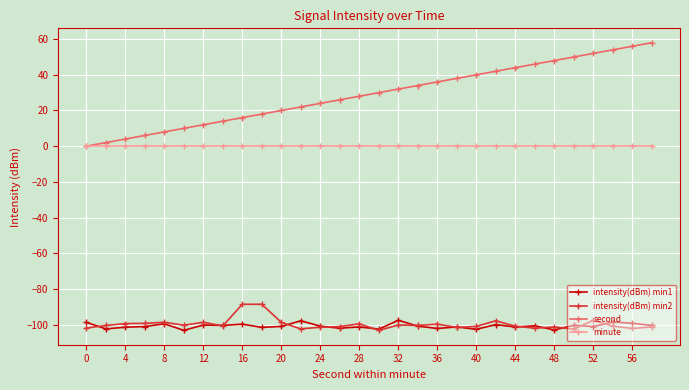

What are all the series names shown in the legend?

intensity(dBm) min1, intensity(dBm) min2, second, minute